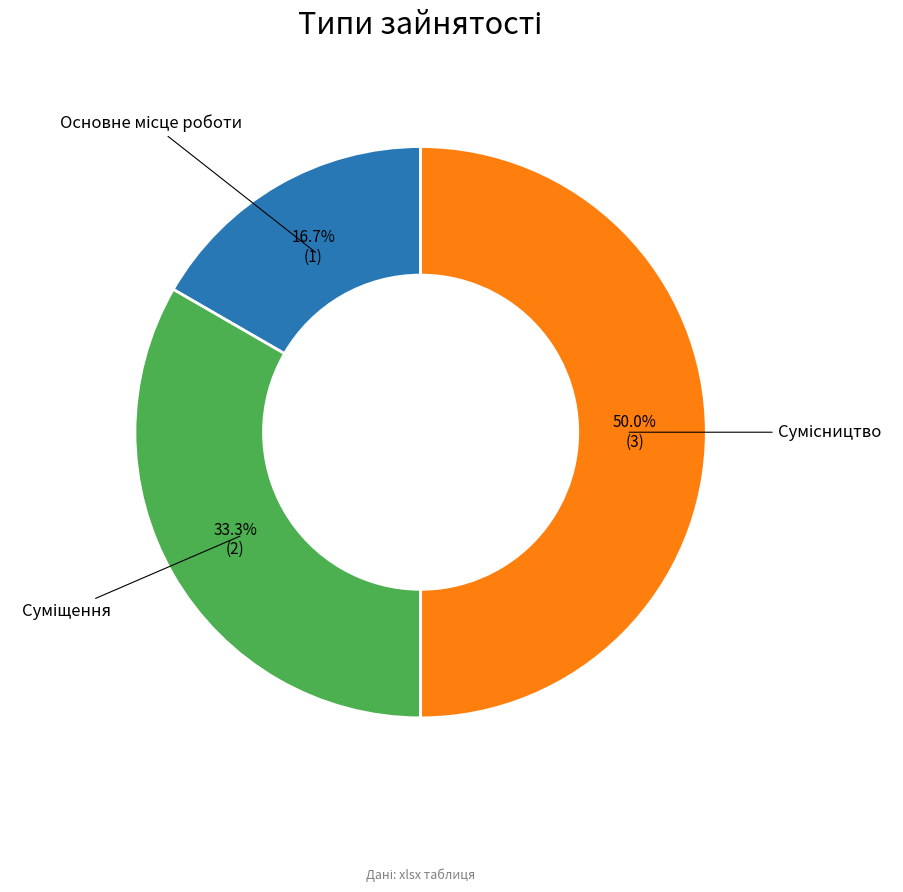

Is it true that Сумісництво is 50% of the pie?

True